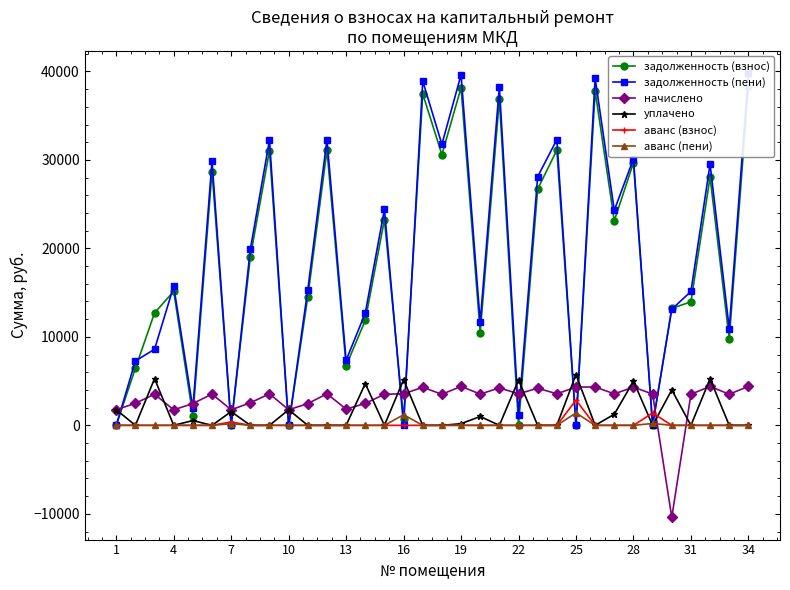

What is the average value of the начислено series?

2923.1